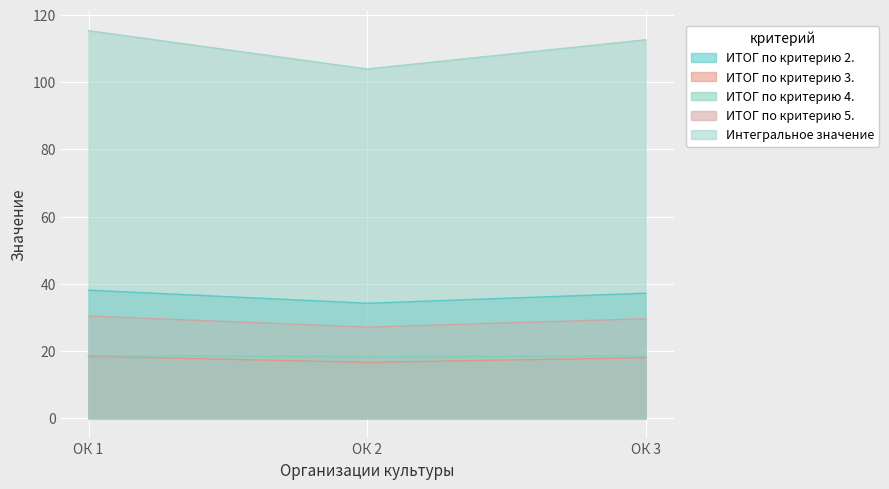

Between ОК 2 and ОК 1, which is larger?

ОК 1